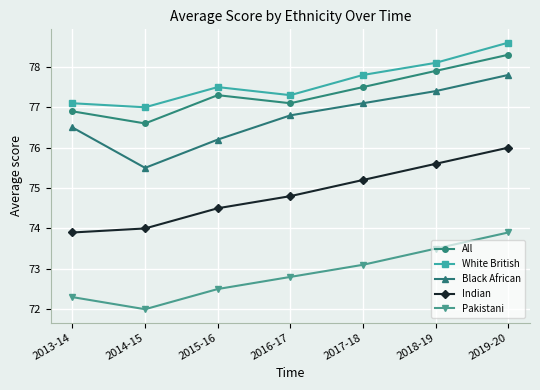

Which series has the widest spread of values?

Black African